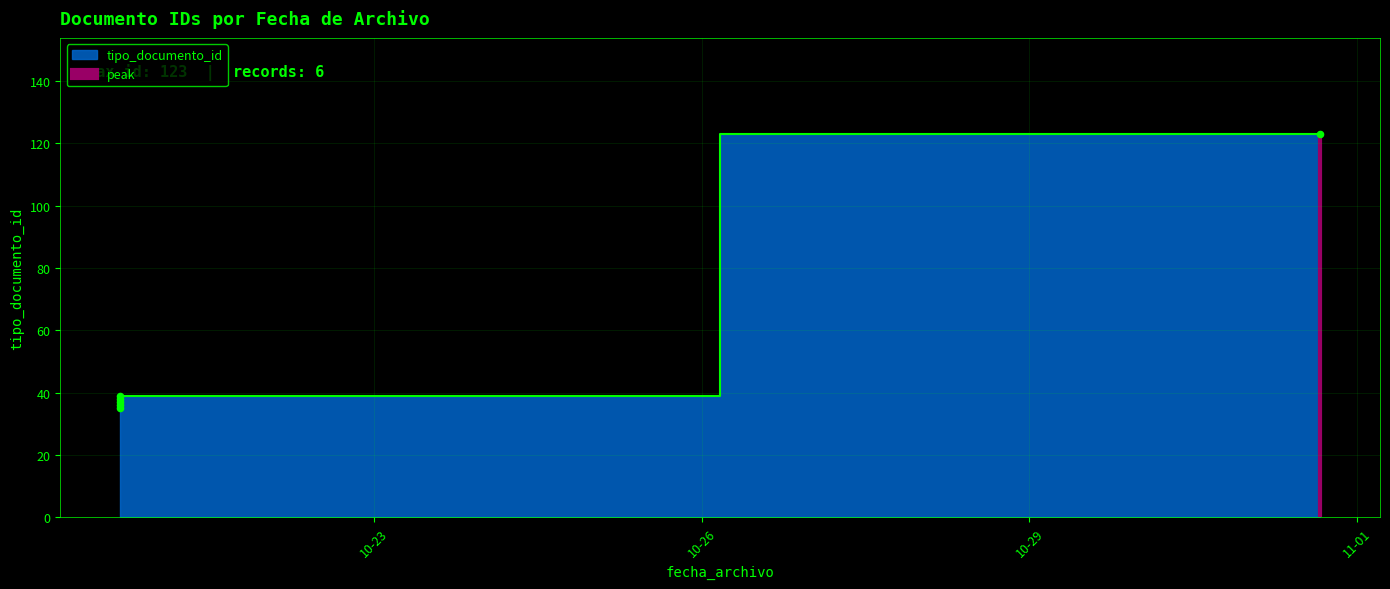

What is the ratio of the value at 2017-10-20 16:23:45 to the value at 2017-10-20 16:24:05?

0.9